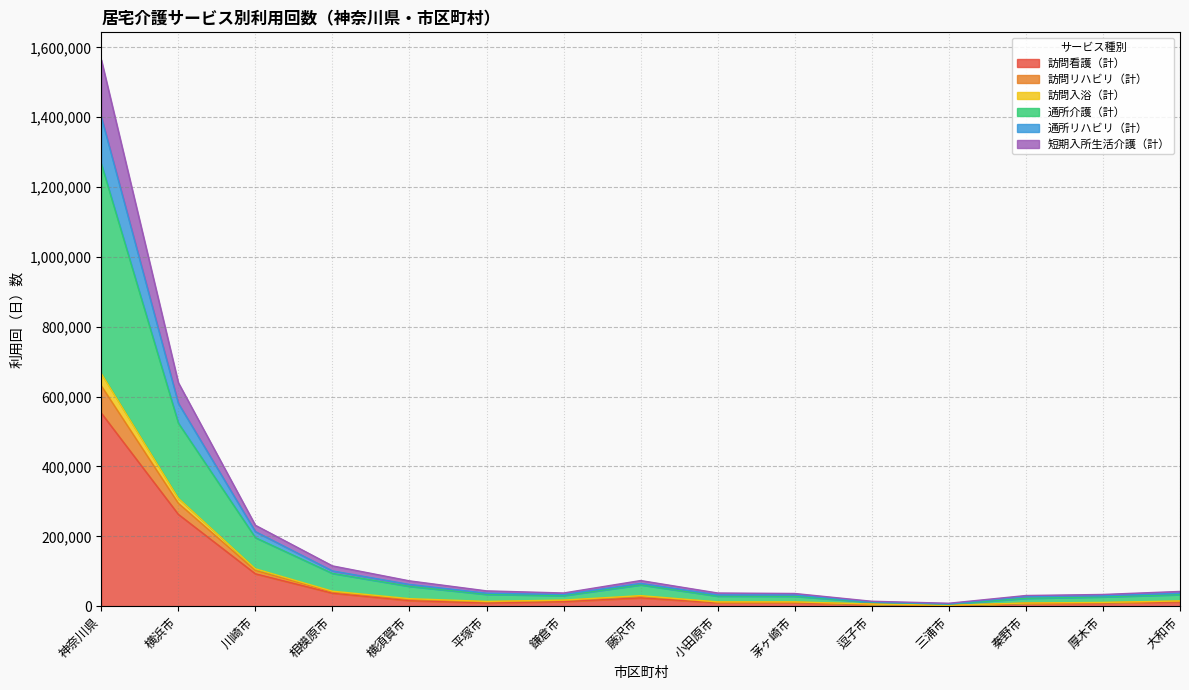

What is the minimum value for 訪問リハビリ（計）?

8383